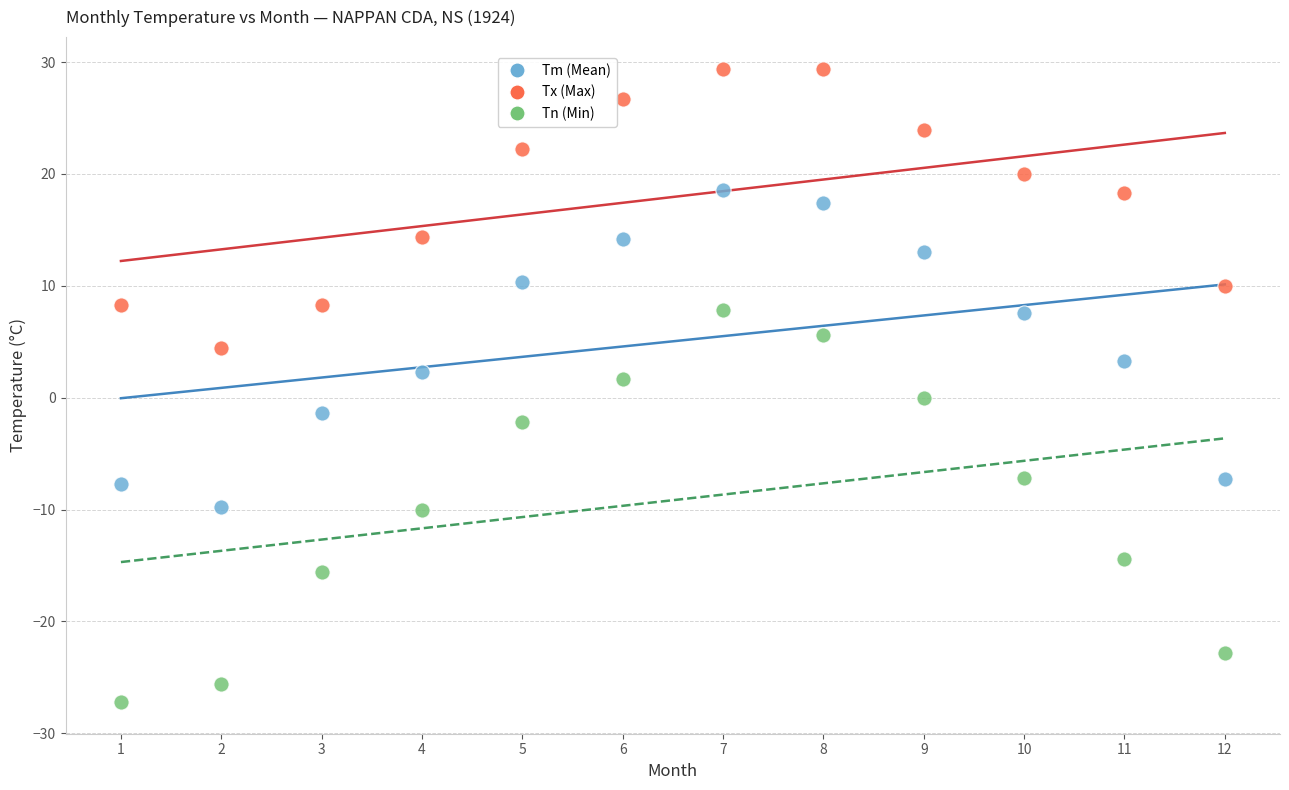

Across all data points, what is the range of Y values (max minus min)?

56.6